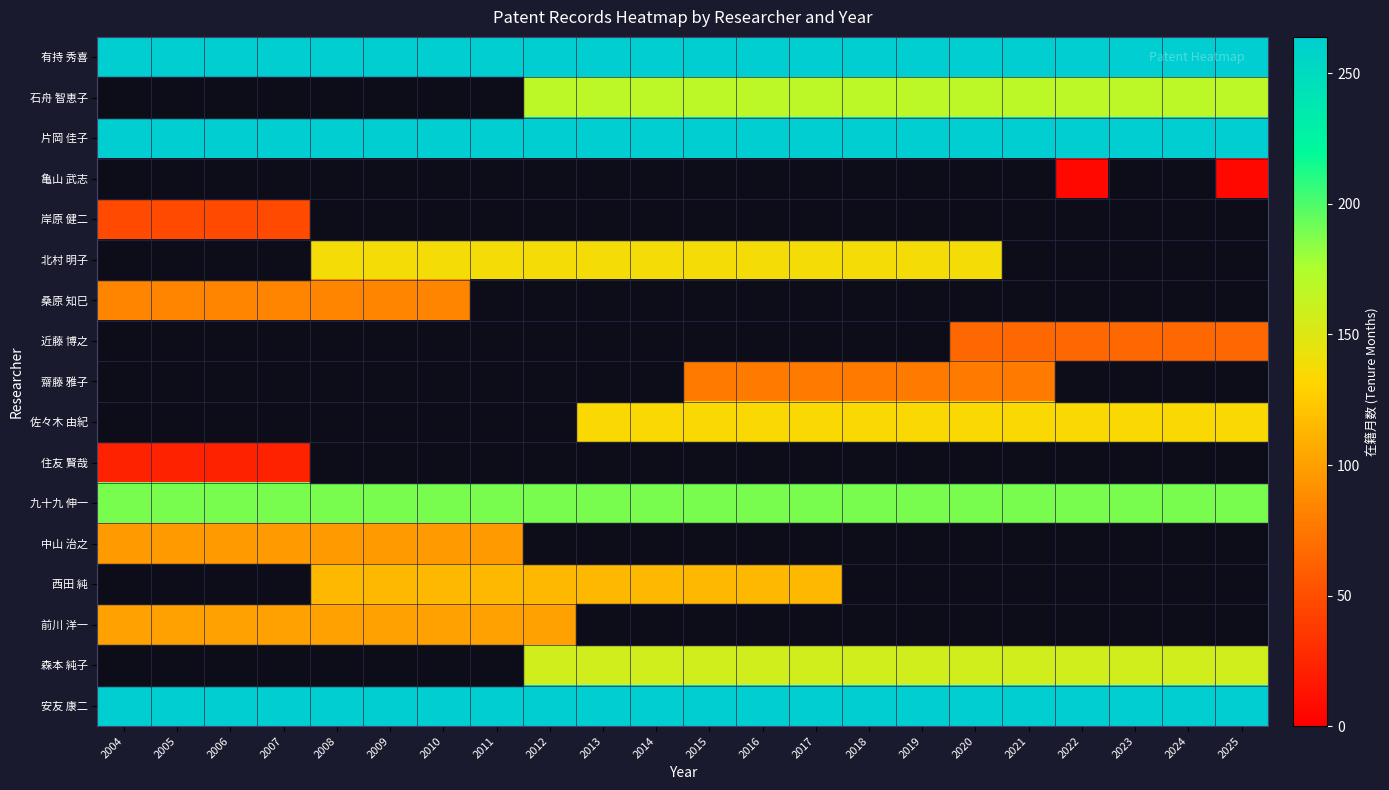

At which category does the chart reach its minimum across all series?

2022